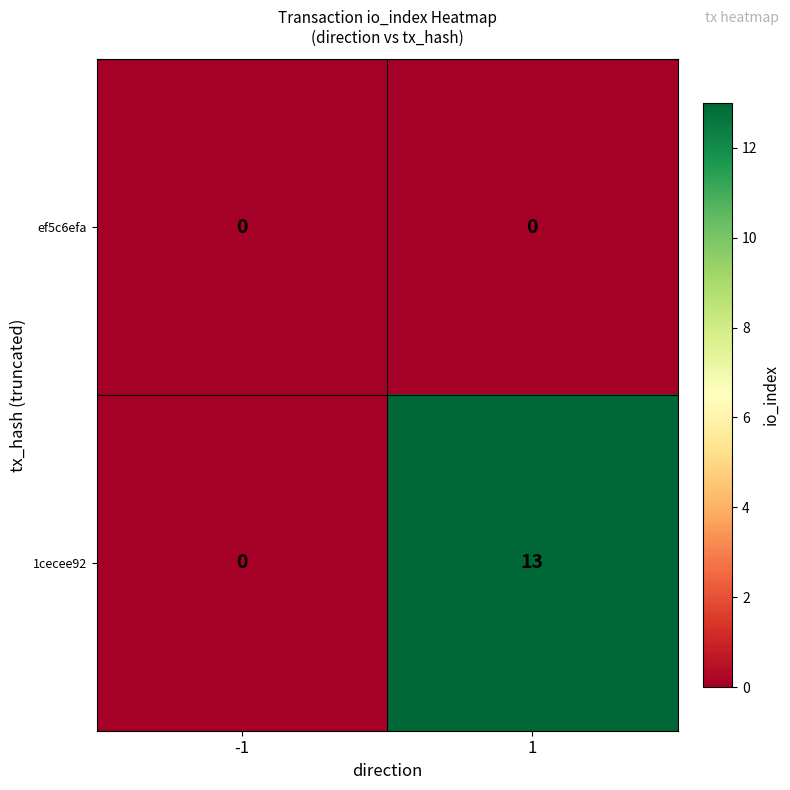

Reading left to right, transcribe all the data shown in this chart.

ef5c6efa: 0	0
1cecee92: 0	13